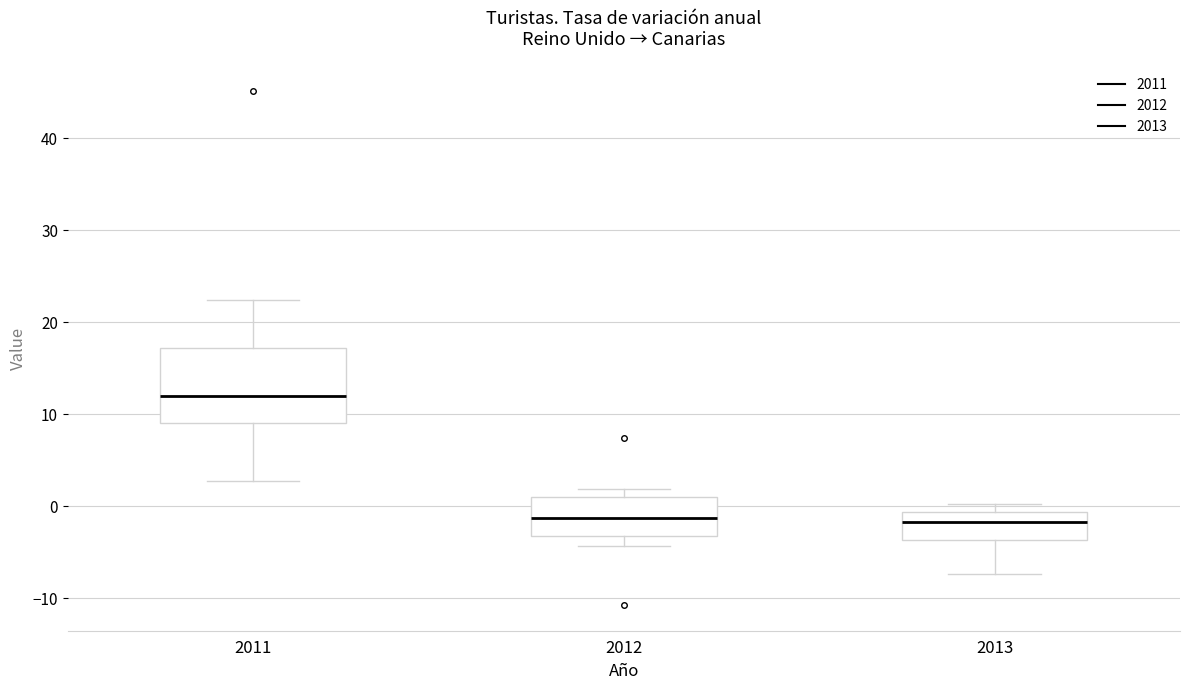

Reading left to right, transcribe this box plot: for each box, give where its median line is, the range the box spans, and where its two whiskers end, as read against the y-axis. The values are not printed on the chart, so give them approximately, as read against the axis.

2011: median 12, box 9 to 17, whiskers 3 to 22
2012: median -1, box -3 to 1, whiskers -4 to 2
2013: median -2, box -4 to -1, whiskers -7 to 0